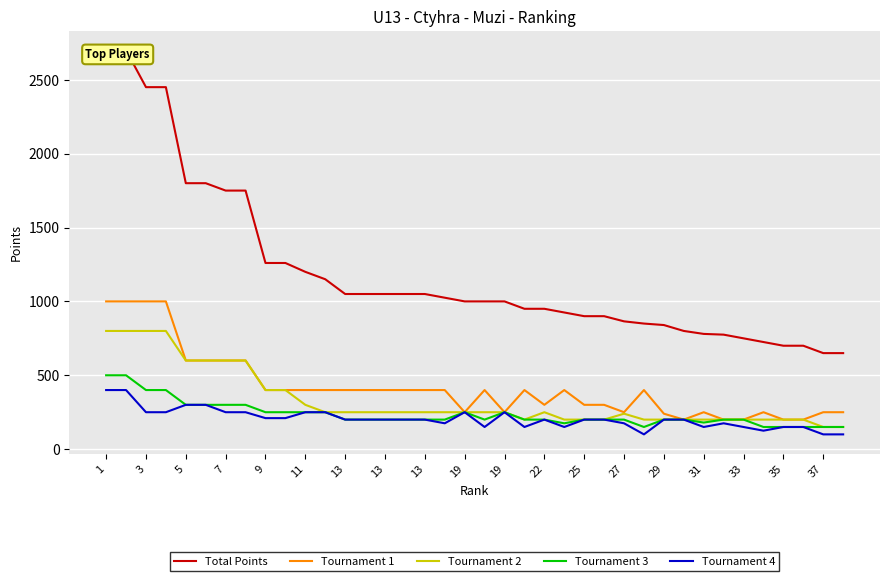

What is the minimum value shown in the chart?

100